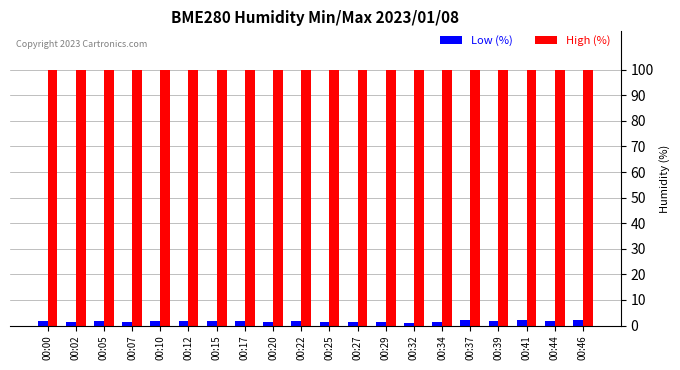

Count the number of categories in the chart.

20